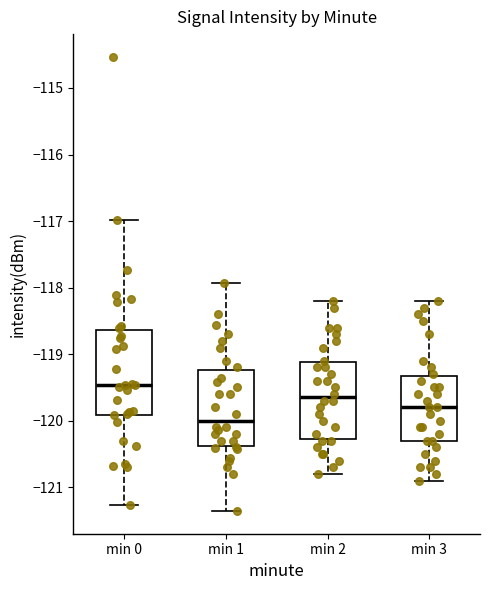

Reading left to right, read every box against the y-axis: the position of its median line, the range the box covers, and the ends of its whiskers. The values are not printed on the chart, so give them approximately, as read against the axis.

min 0: median -119.5, box -119.9 to -118.6, whiskers -121.3 to -117.0
min 1: median -120.0, box -120.4 to -119.2, whiskers -121.4 to -117.9
min 2: median -119.6, box -120.3 to -119.1, whiskers -120.8 to -118.2
min 3: median -119.8, box -120.3 to -119.3, whiskers -120.9 to -118.2